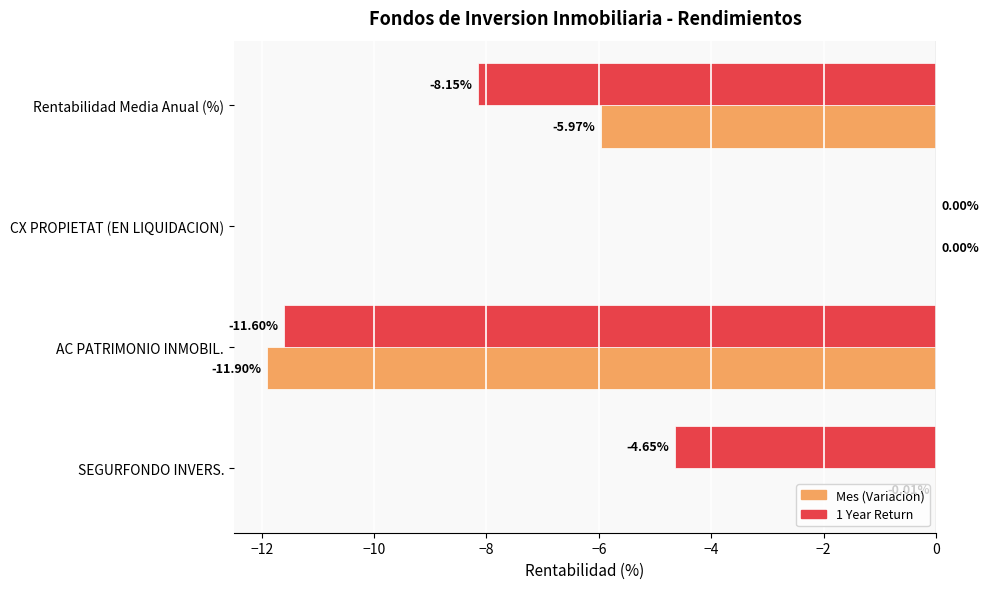

Which category has the highest value across all series?

CX PROPIETAT (EN LIQUIDACION)